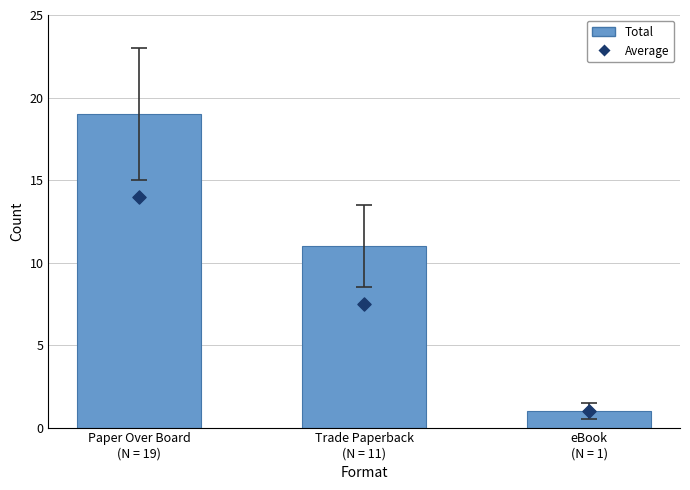

What are all the series names shown in the legend?

Total, Average